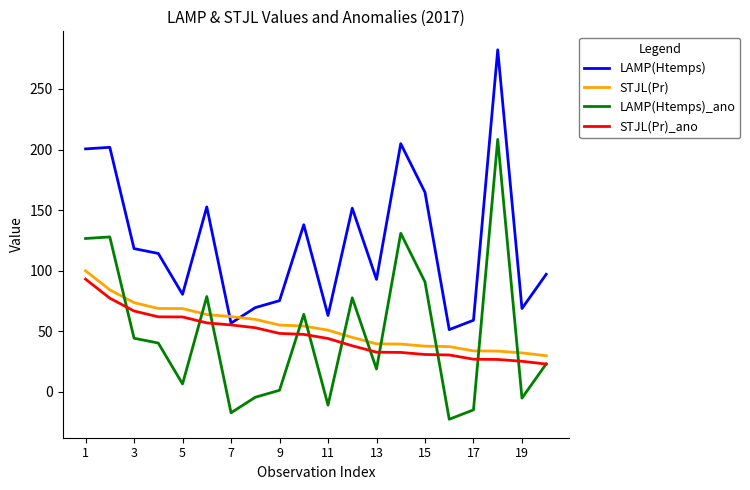

How many values in the LAMP(Htemps) series are below 114?

10